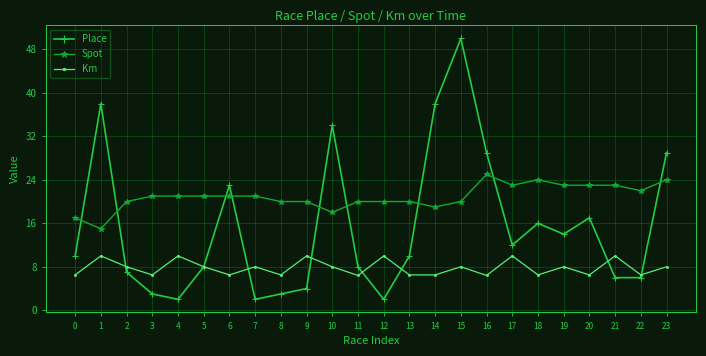

True or false: Km has a value of 6.5 at 8.

True